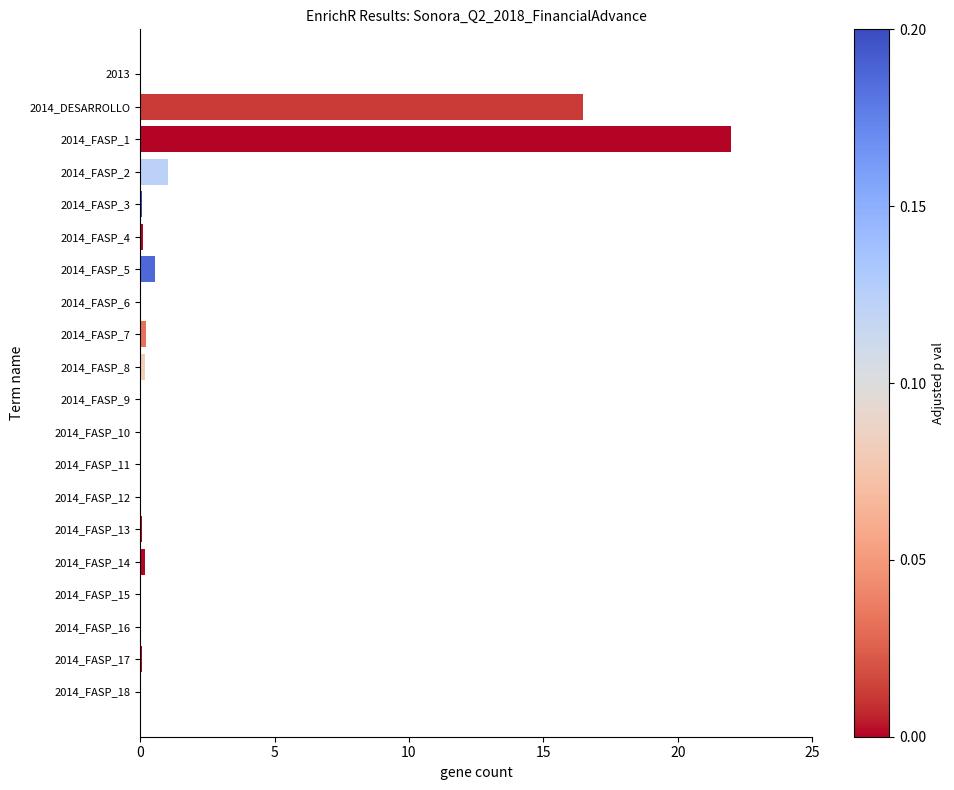

What is the sum of all values?

41.0